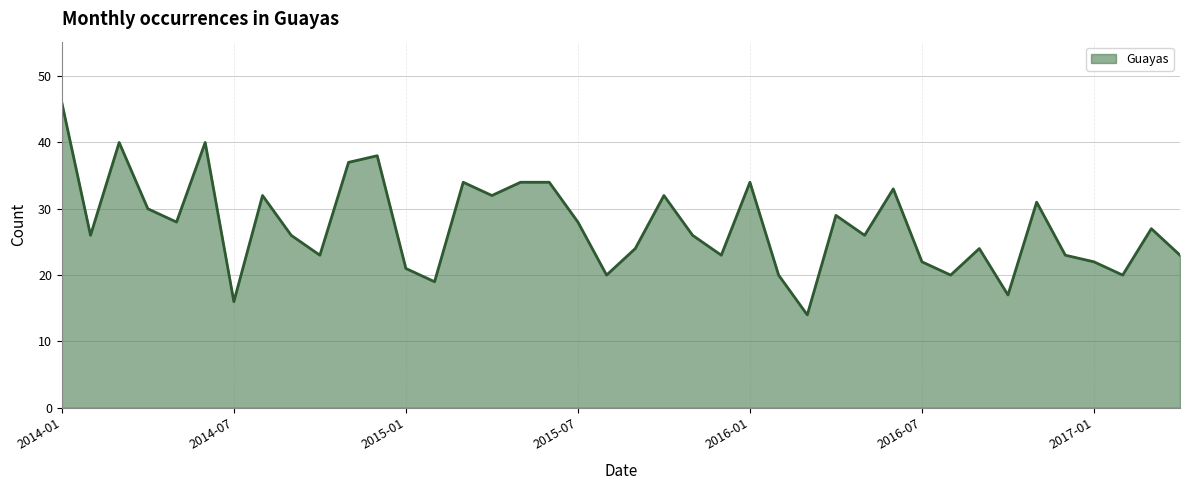

What is the maximum value shown in the chart?

46